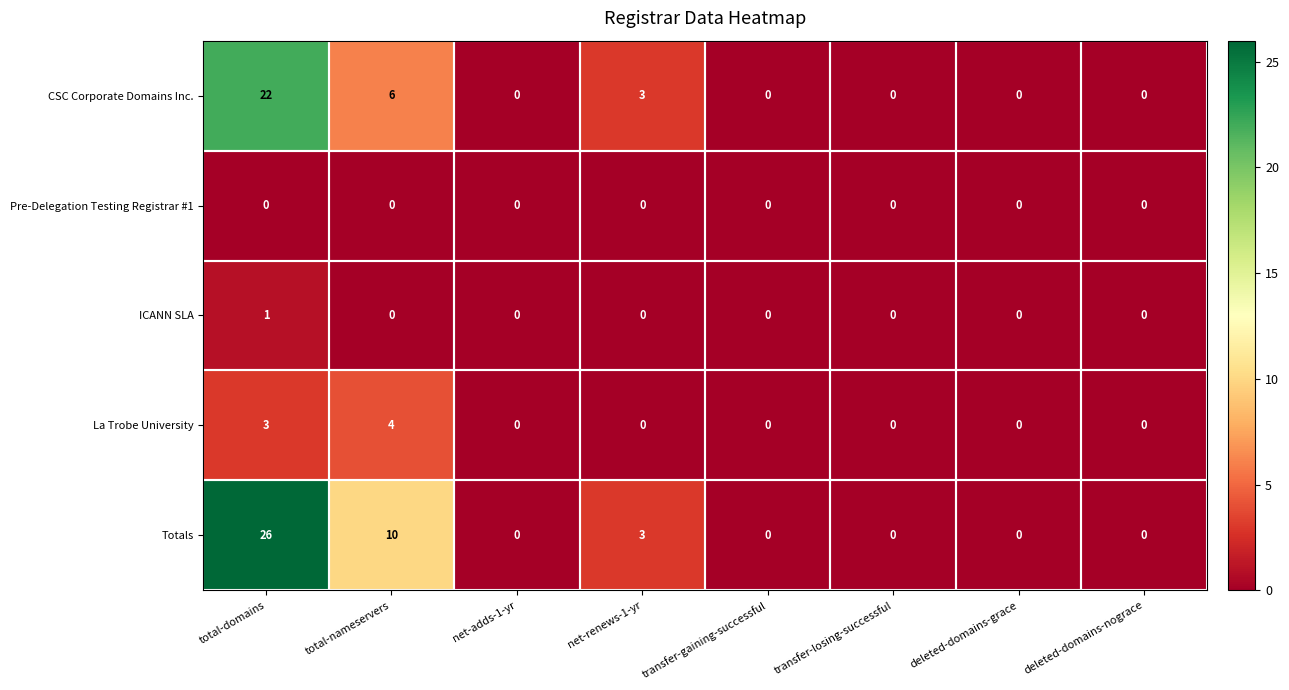

What is the spread (max minus min) of values at total-domains?

26